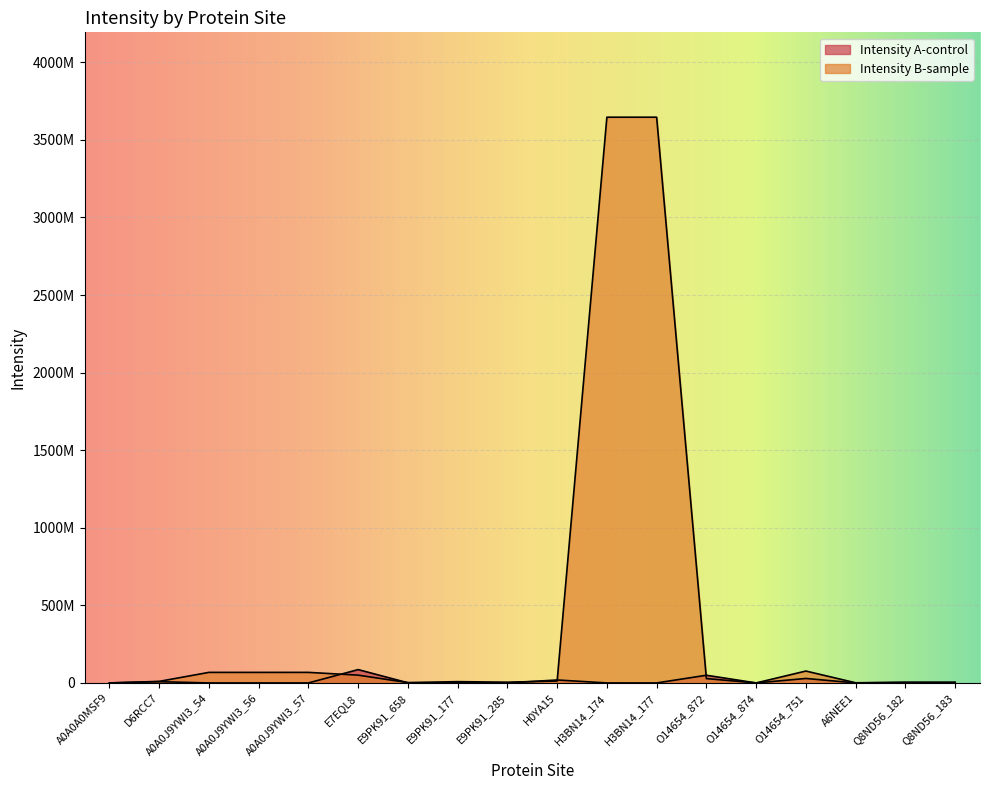

Where do Intensity B-sample and Intensity A-control first cross each other?

A0A0J9YWI3_57 and E7EQL8